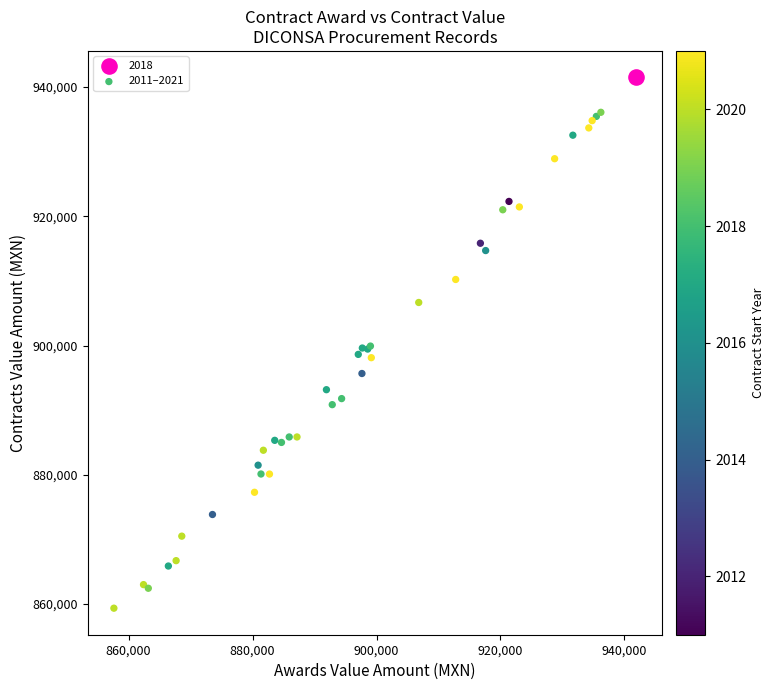

What are all the series names shown in the legend?

2018, 2011–2021